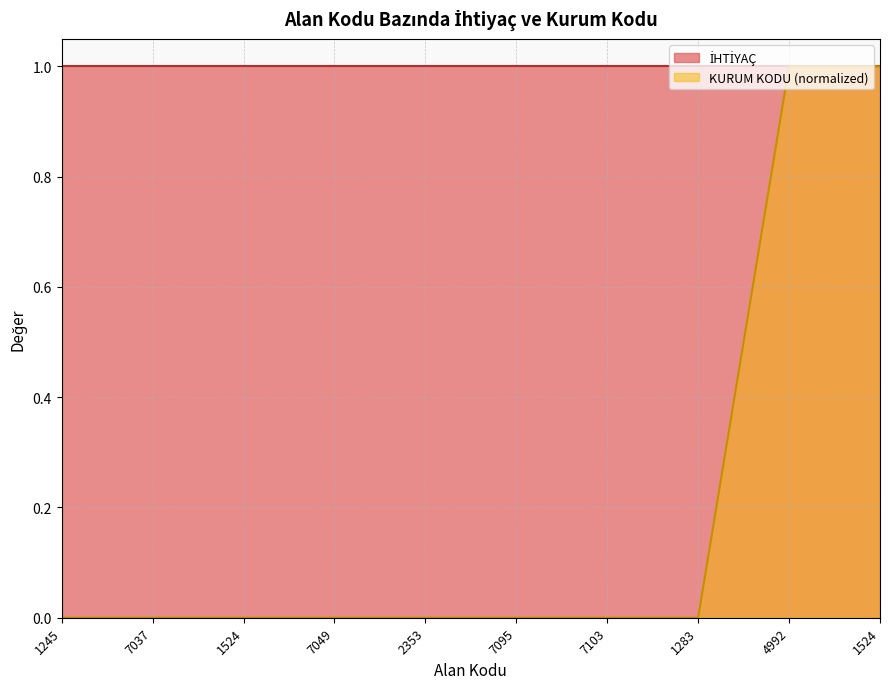

List the labels in order of value, smallest first.

1245, 7037, 1524, 7049, 2353, 7095, 7103, 1283, 4992, 1524